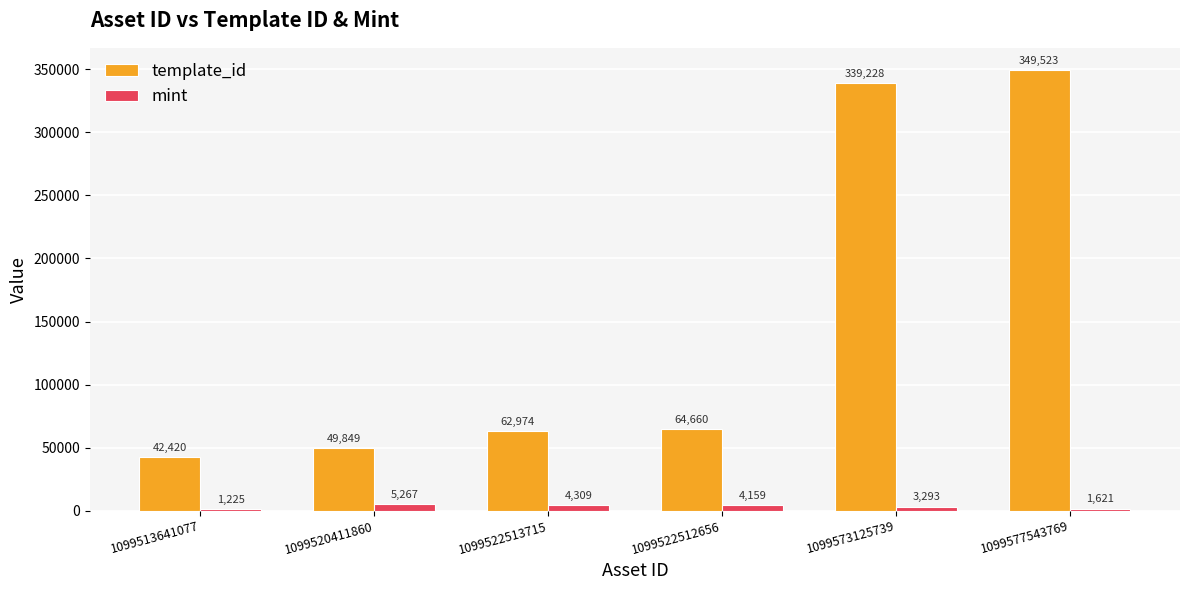

What is the difference between the highest and lowest values at 1099513641077?

41195